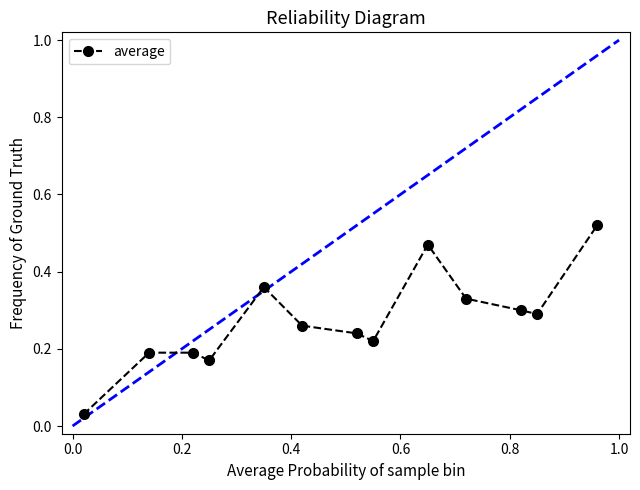

True or false: there are more than 1 points higher than both neighbors.

True